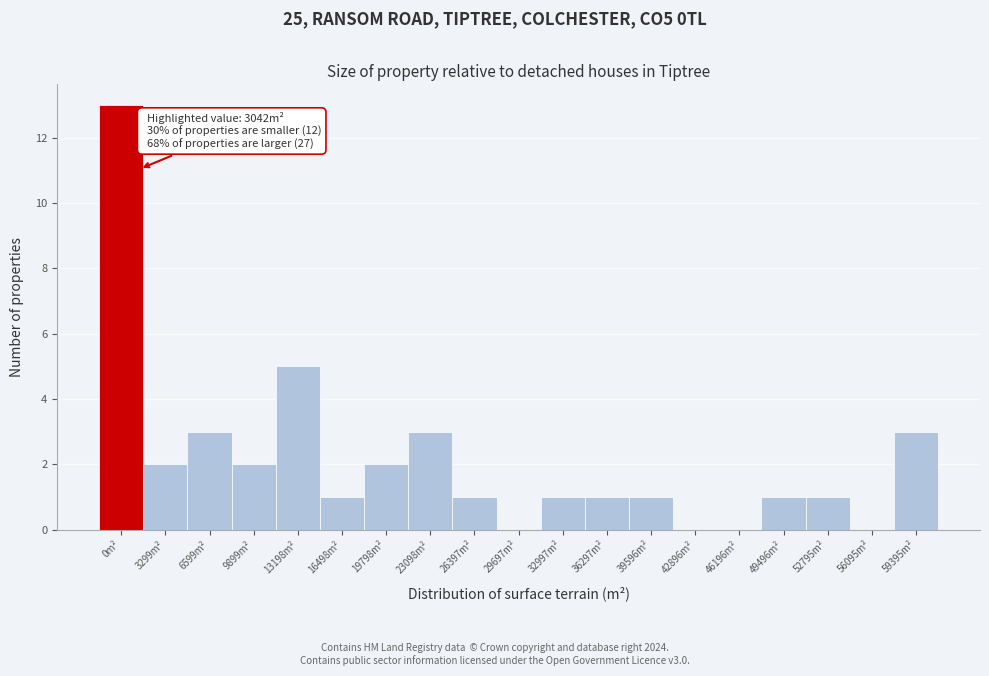

Reading left to right, extract all data points from this chart.

0m²=13	3299m²=2	6599m²=3	9899m²=2	13198m²=5	16498m²=1	19798m²=2	23098m²=3	26397m²=1	29697m²=0	32997m²=1	36297m²=1	39596m²=1	42896m²=0	46196m²=0	49496m²=1	52795m²=1	56095m²=0	59395m²=3